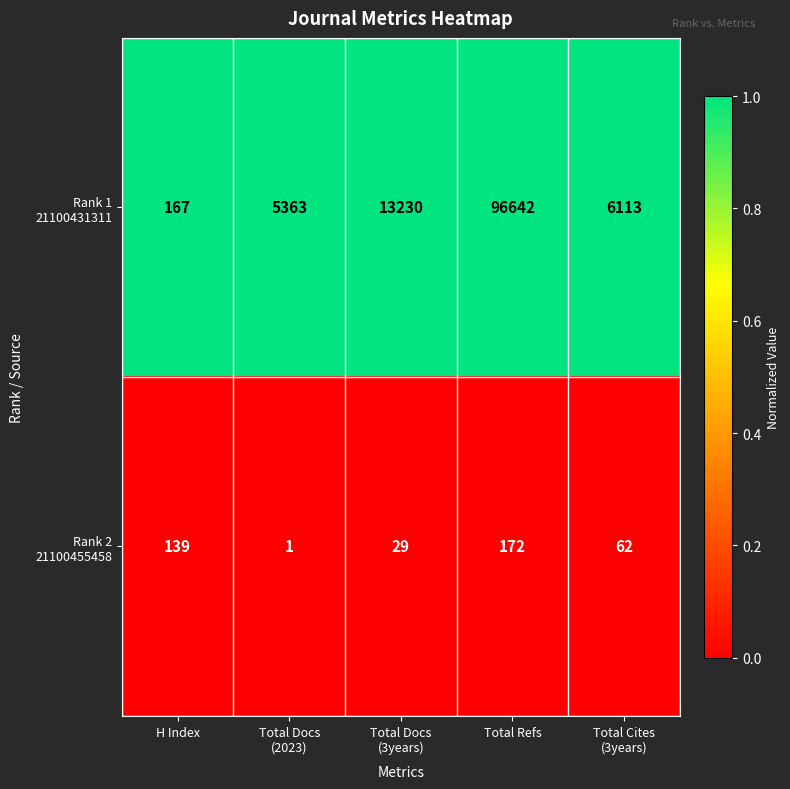

At which category does the chart reach its peak across all series?

Total Refs